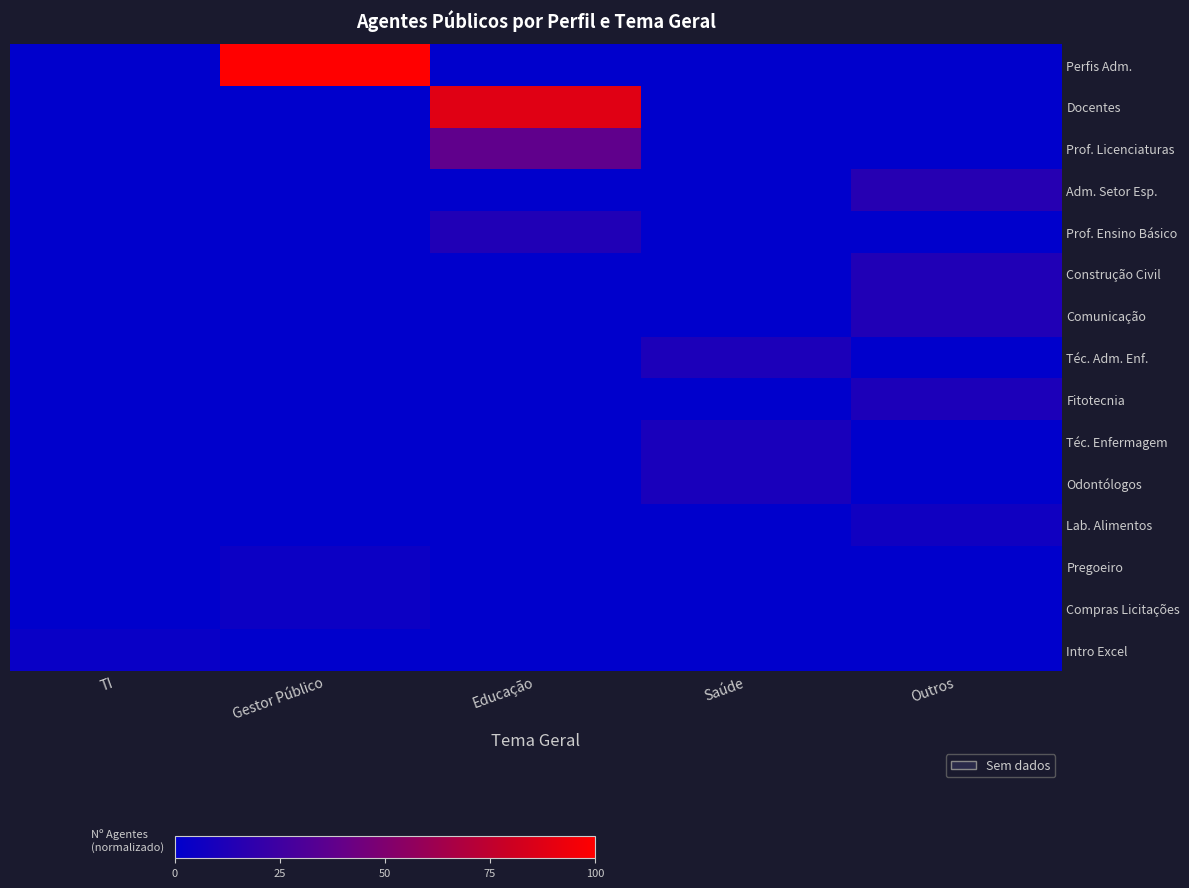

Reading left to right, transcribe all the data shown in this chart.

Perfis Adm.: TI=0.0	Gestor Público=100.0	Educação=0.0	Saúde=0.0	Outros=0.0
Docentes: TI=0.0	Gestor Público=0.0	Educação=87.5	Saúde=0.0	Outros=0.0
Prof. Licenciaturas: TI=0.0	Gestor Público=0.0	Educação=37.5	Saúde=0.0	Outros=0.0
Adm. Setor Esp.: TI=0.0	Gestor Público=0.0	Educação=0.0	Saúde=0.0	Outros=15.0
Prof. Ensino Básico: TI=0.0	Gestor Público=0.0	Educação=12.5	Saúde=0.0	Outros=0.0
Construção Civil: TI=0.0	Gestor Público=0.0	Educação=0.0	Saúde=0.0	Outros=12.5
Comunicação: TI=0.0	Gestor Público=0.0	Educação=0.0	Saúde=0.0	Outros=12.5
Téc. Adm. Enf.: TI=0.0	Gestor Público=0.0	Educação=0.0	Saúde=11.2	Outros=0.0
Fitotecnia: TI=0.0	Gestor Público=0.0	Educação=0.0	Saúde=0.0	Outros=11.2
Téc. Enfermagem: TI=0.0	Gestor Público=0.0	Educação=0.0	Saúde=10.0	Outros=0.0
Odontólogos: TI=0.0	Gestor Público=0.0	Educação=0.0	Saúde=10.0	Outros=0.0
Lab. Alimentos: TI=0.0	Gestor Público=0.0	Educação=0.0	Saúde=0.0	Outros=6.2
Pregoeiro: TI=0.0	Gestor Público=5.0	Educação=0.0	Saúde=0.0	Outros=0.0
Compras Licitações: TI=0.0	Gestor Público=5.0	Educação=0.0	Saúde=0.0	Outros=0.0
Intro Excel: TI=3.8	Gestor Público=0.0	Educação=0.0	Saúde=0.0	Outros=0.0